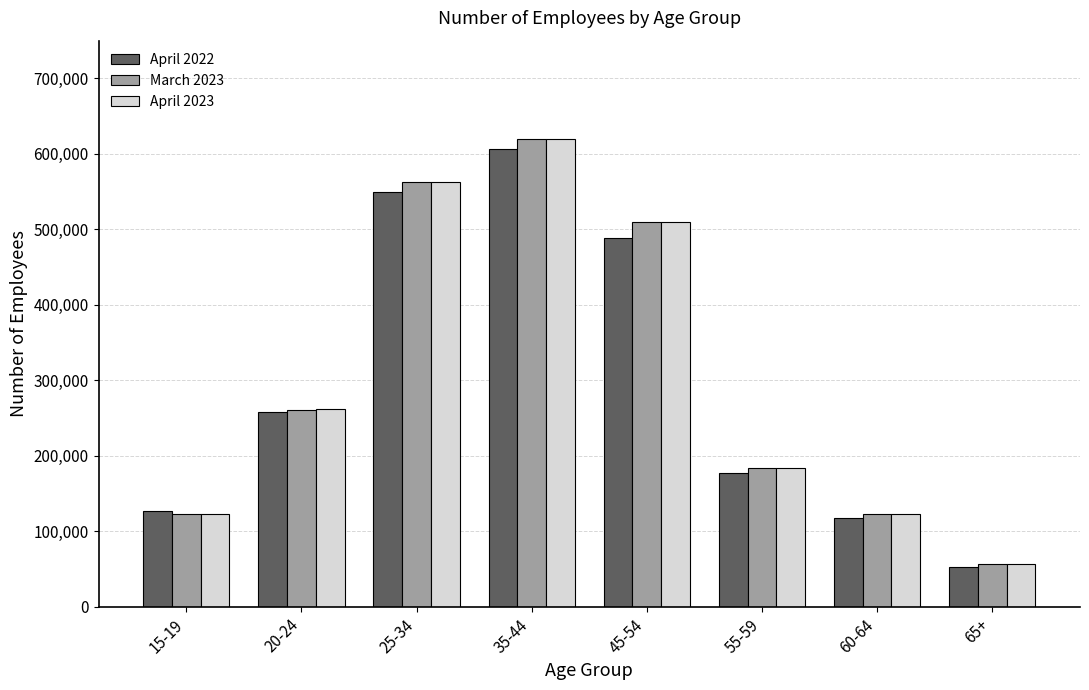

How many bars are there in total?

24